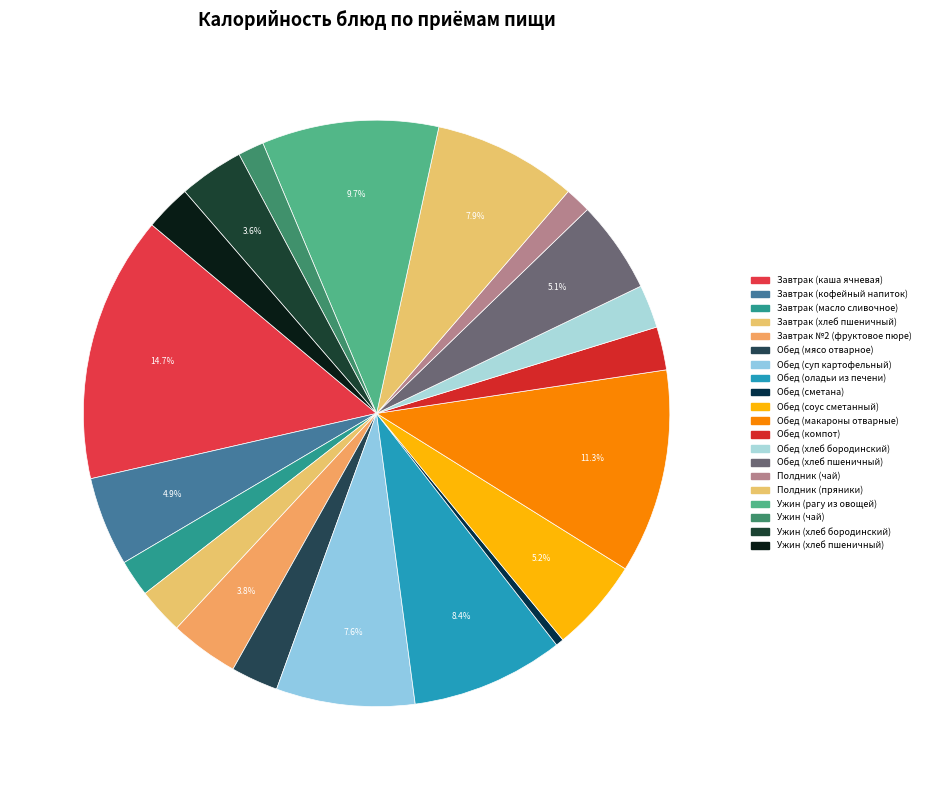

What portion of the pie excludes Обед (оладьи из печени)?

91.6%